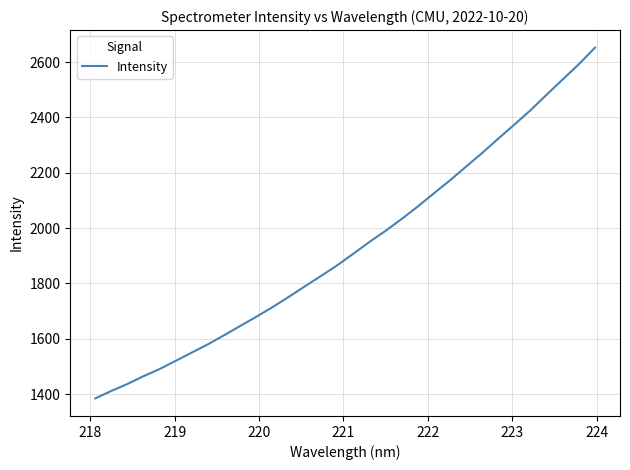

What is the greatest value displayed?

2652.2